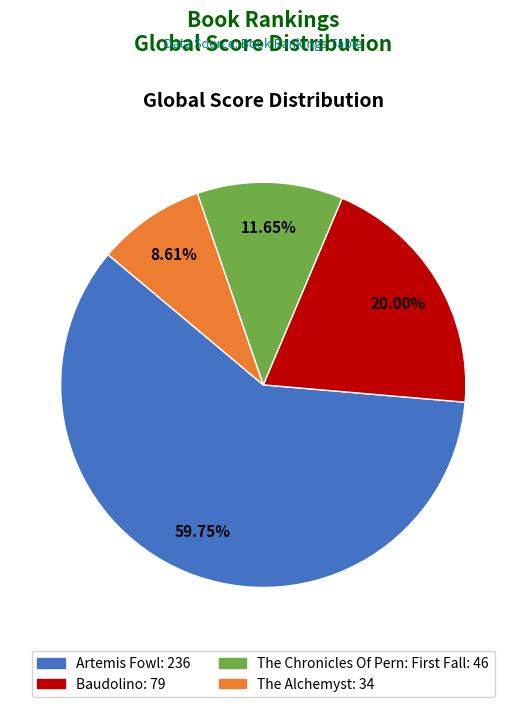

Which category has the biggest portion of the pie?

Artemis Fowl